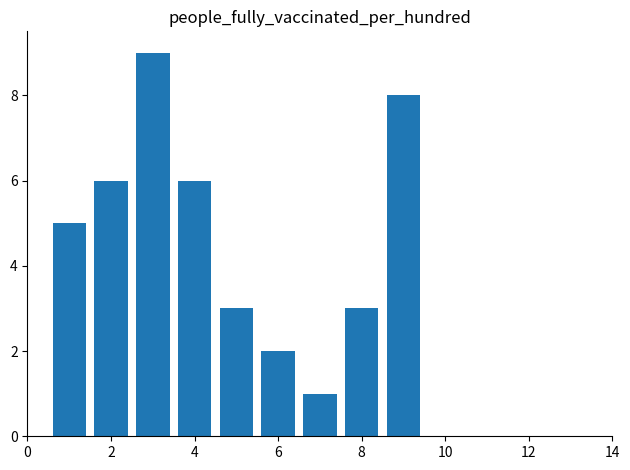

How many series are shown in this chart?

1